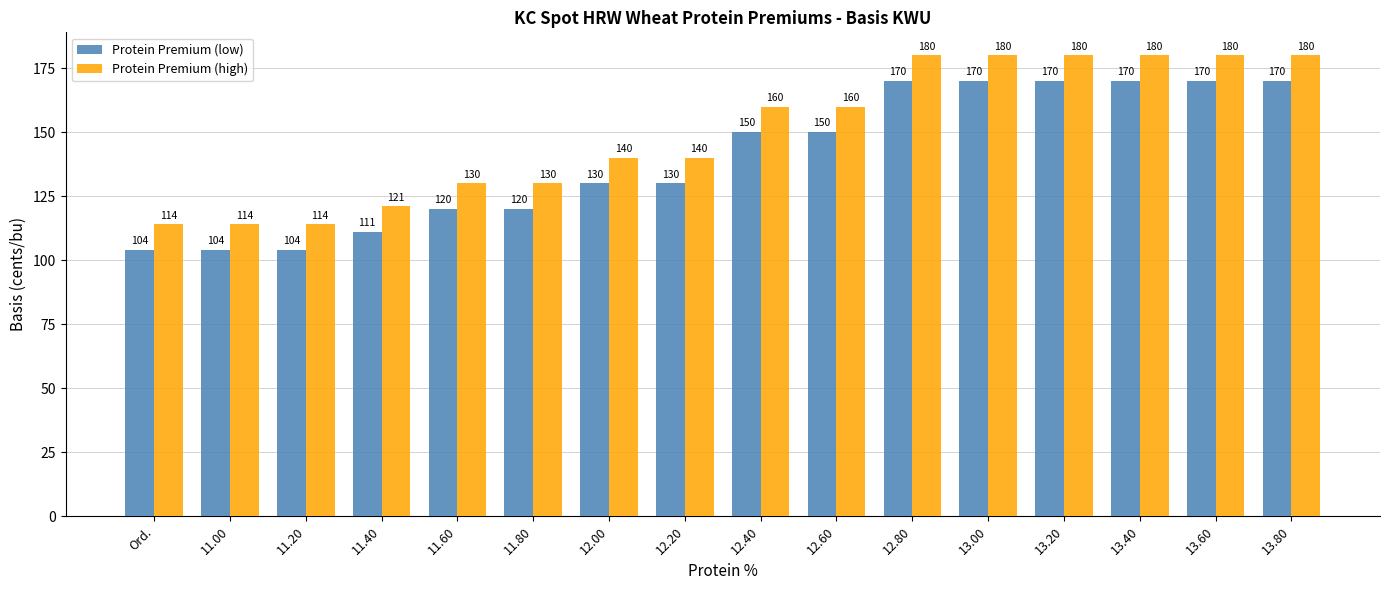

Read the Protein Premium (high) value at 13.20, to the nearest 5.

180